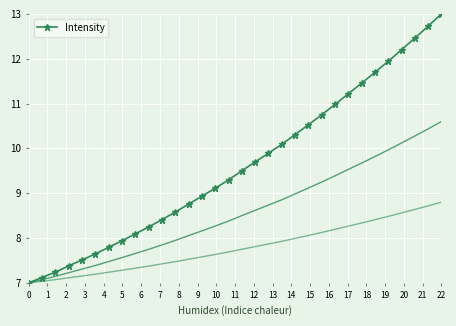

What is the difference between the second highest and second lowest values?

5.6